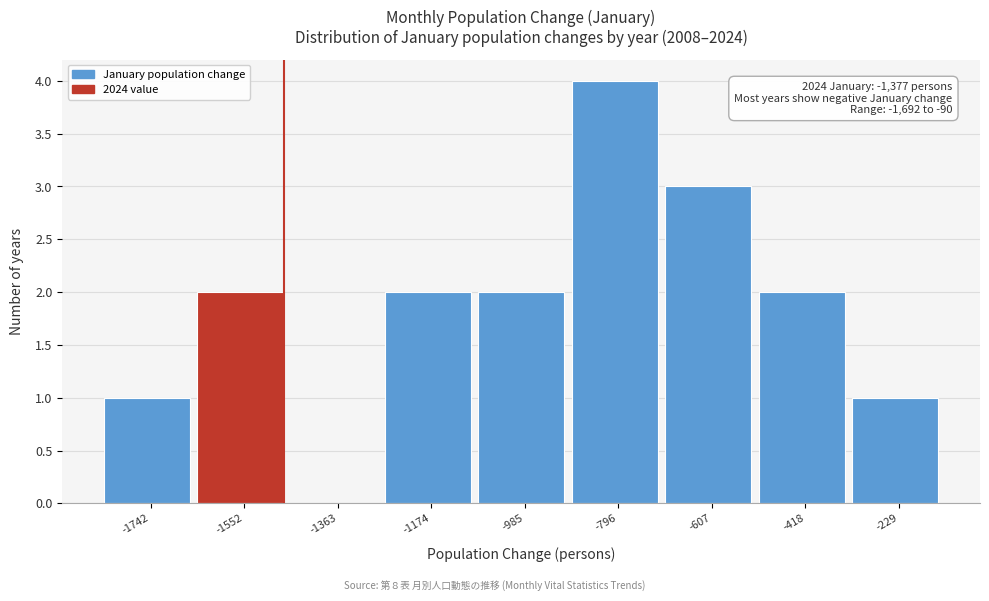

Reading left to right, what are all the values shown in this chart?

-1742=1	-1552=2	-1363=0	-1174=2	-985=2	-796=4	-607=3	-418=2	-229=1